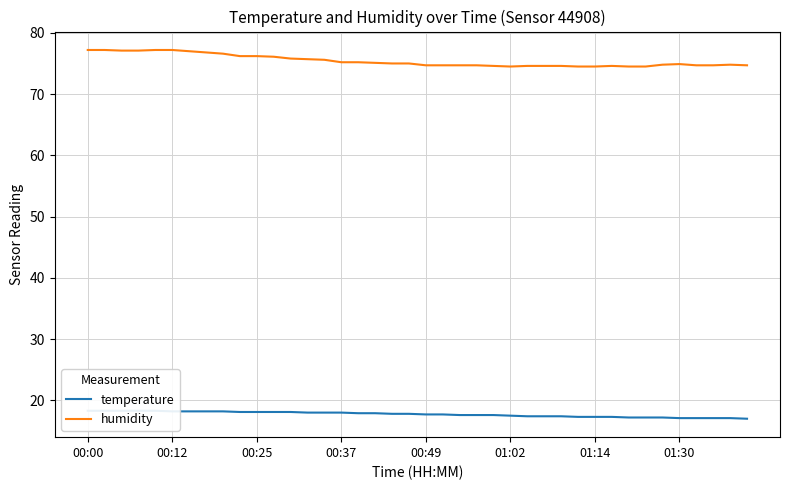

True or false: humidity has a value of 77.2 at 00:12.

True